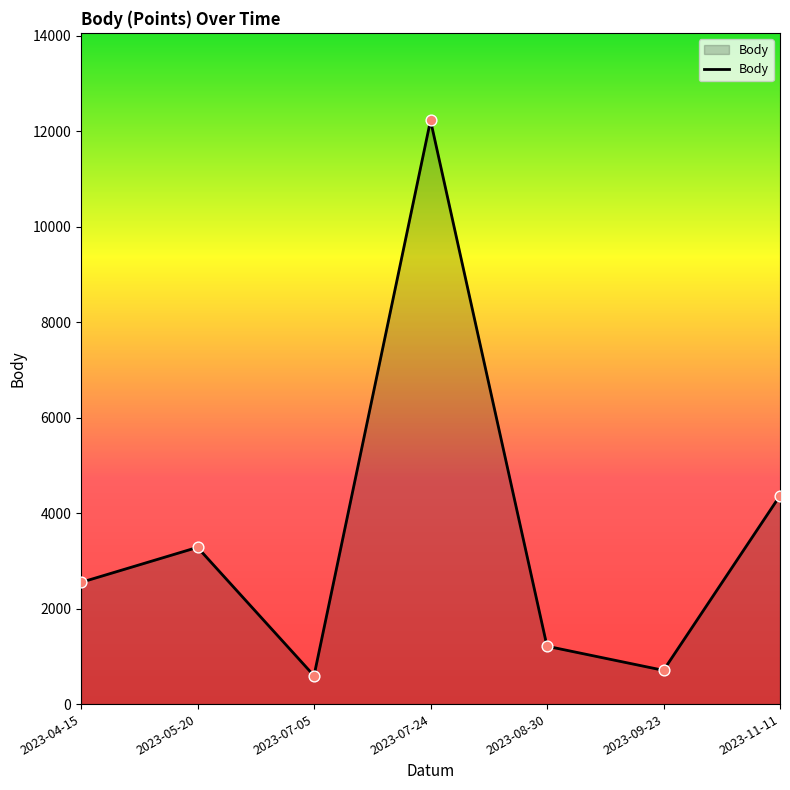

What is the change in value from 2023-09-23 to 2023-11-11?

+3660